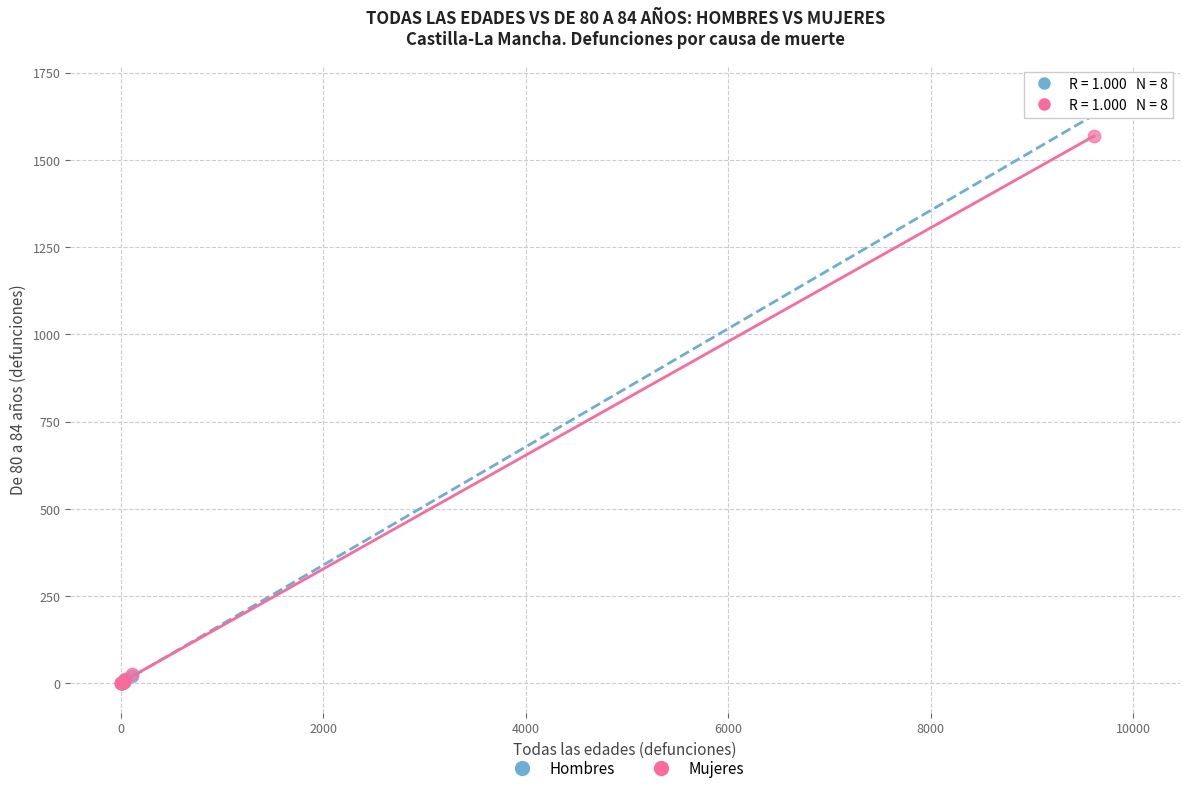

Which series has the widest spread of Y values?

Hombres